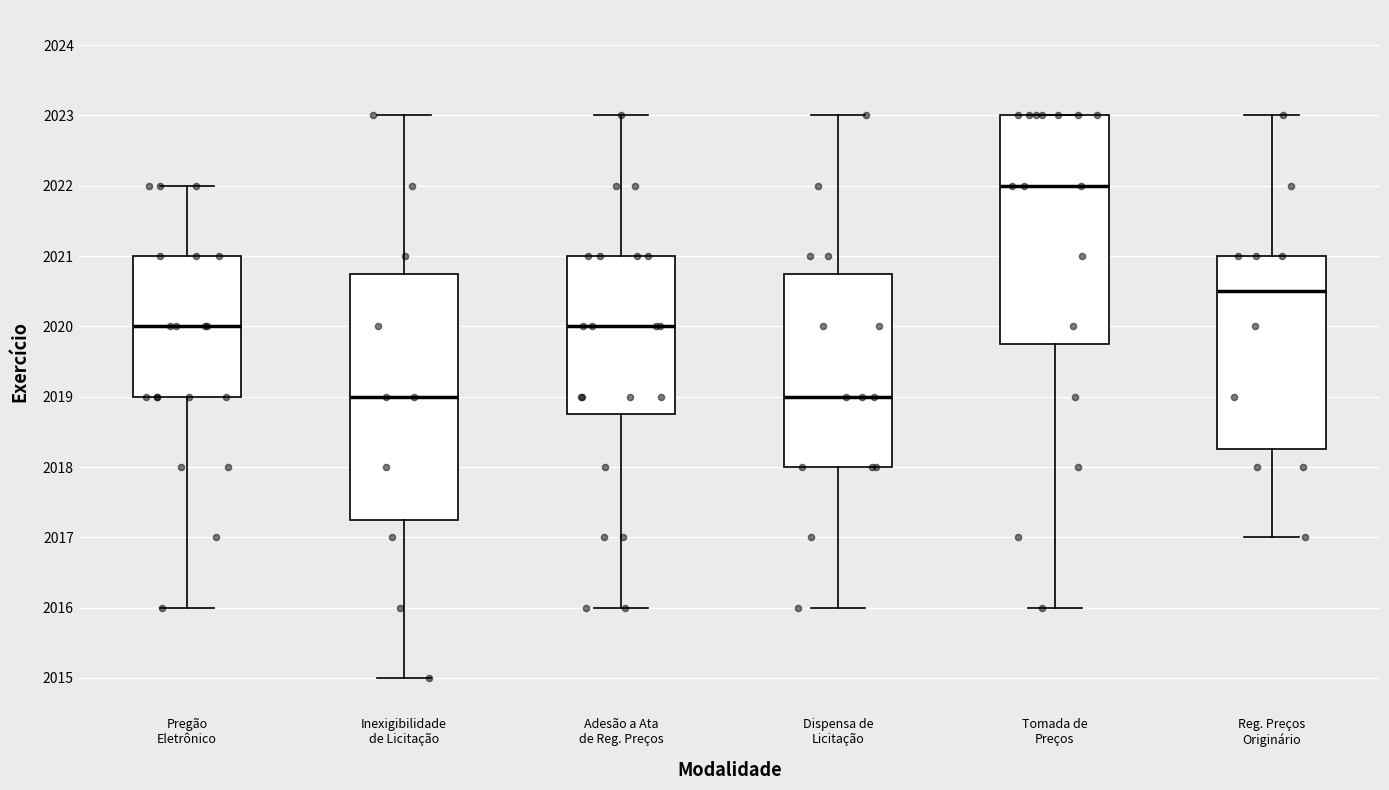

Reading left to right, read every box against the y-axis: the position of its median line, the range the box covers, and the ends of its whiskers. The values are not printed on the chart, so give them approximately, as read against the axis.

Pregão Eletrônico: median 2020.0, box 2019.0 to 2021.0, whiskers 2016.0 to 2022.0
Inexigibilidade de Licitação: median 2019.0, box 2017.3 to 2020.8, whiskers 2015.0 to 2023.0
Adesão a Ata de Reg. Preços: median 2020.0, box 2018.8 to 2021.0, whiskers 2016.0 to 2023.0
Dispensa de Licitação: median 2019.0, box 2018.0 to 2020.8, whiskers 2016.0 to 2023.0
Tomada de Preços: median 2022.0, box 2019.8 to 2023.0, whiskers 2016.0 to 2023.0
Reg. Preços Originário: median 2020.5, box 2018.3 to 2021.0, whiskers 2017.0 to 2023.0